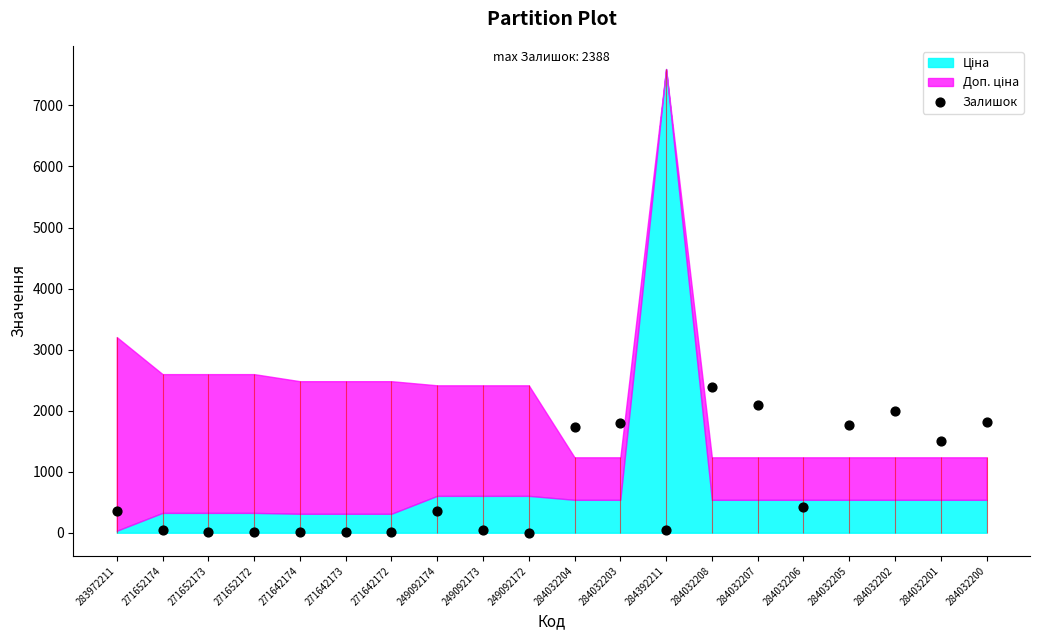

What is the ratio of the value at 284032203 to the value at 249092174?

5.0